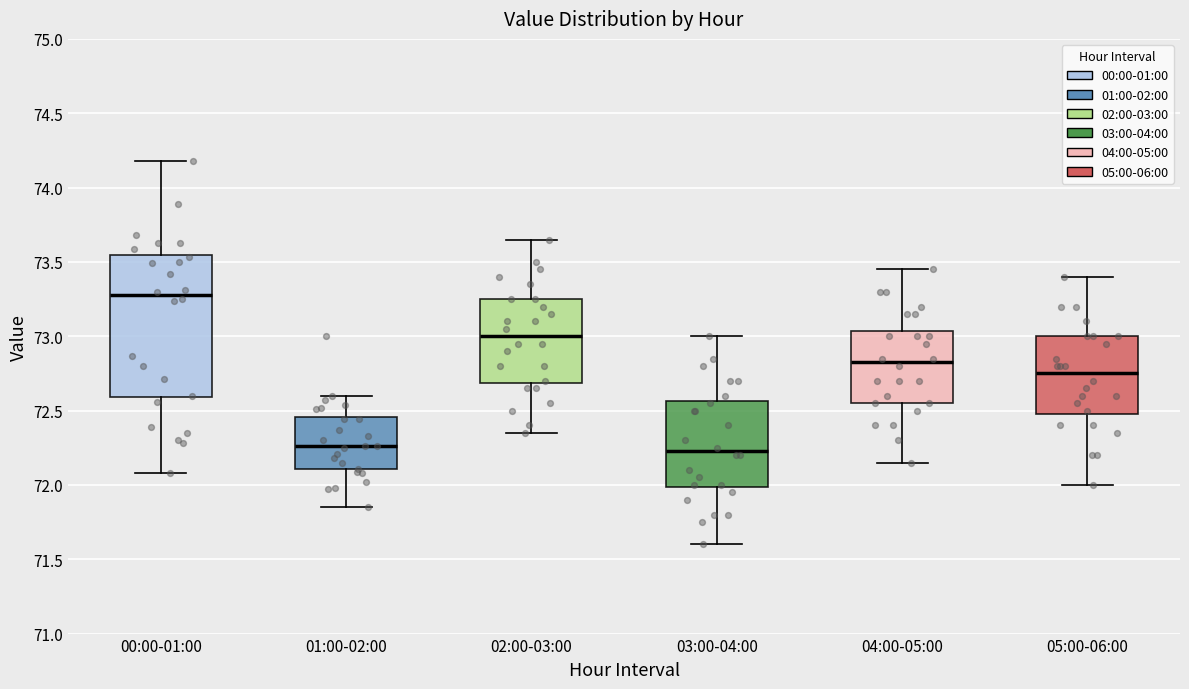

Reading left to right, transcribe this box plot: for each box, give where its median line is, the range the box spans, and where its two whiskers end, as read against the y-axis. The values are not printed on the chart, so give them approximately, as read against the axis.

00:00-01:00: median 73.30, box 72.60 to 73.55, whiskers 72.10 to 74.20
01:00-02:00: median 72.25, box 72.10 to 72.45, whiskers 71.85 to 72.60
02:00-03:00: median 73.00, box 72.70 to 73.25, whiskers 72.35 to 73.65
03:00-04:00: median 72.25, box 72.00 to 72.55, whiskers 71.60 to 73.00
04:00-05:00: median 72.85, box 72.55 to 73.05, whiskers 72.15 to 73.45
05:00-06:00: median 72.75, box 72.50 to 73.00, whiskers 72.00 to 73.40